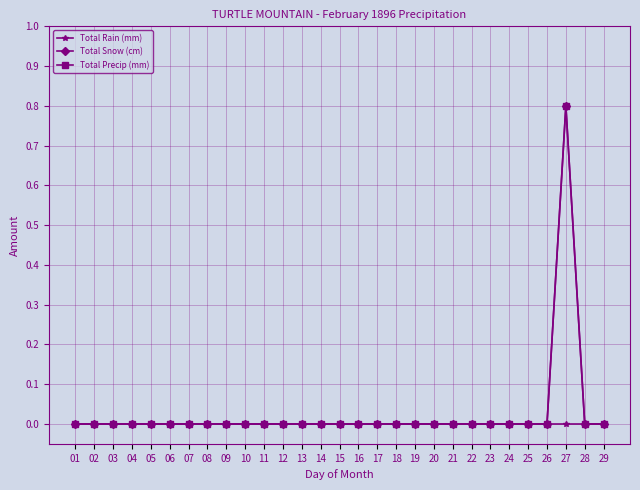

Is the value of Total Rain (mm) at 01 greater than the value of Total Precip (mm) at 22?

No